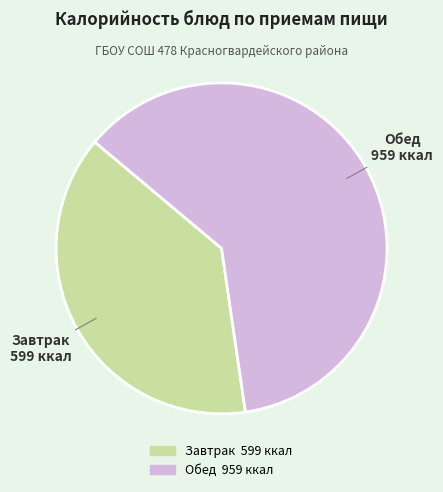

Is there any slice that represents more than half of the pie?

Yes